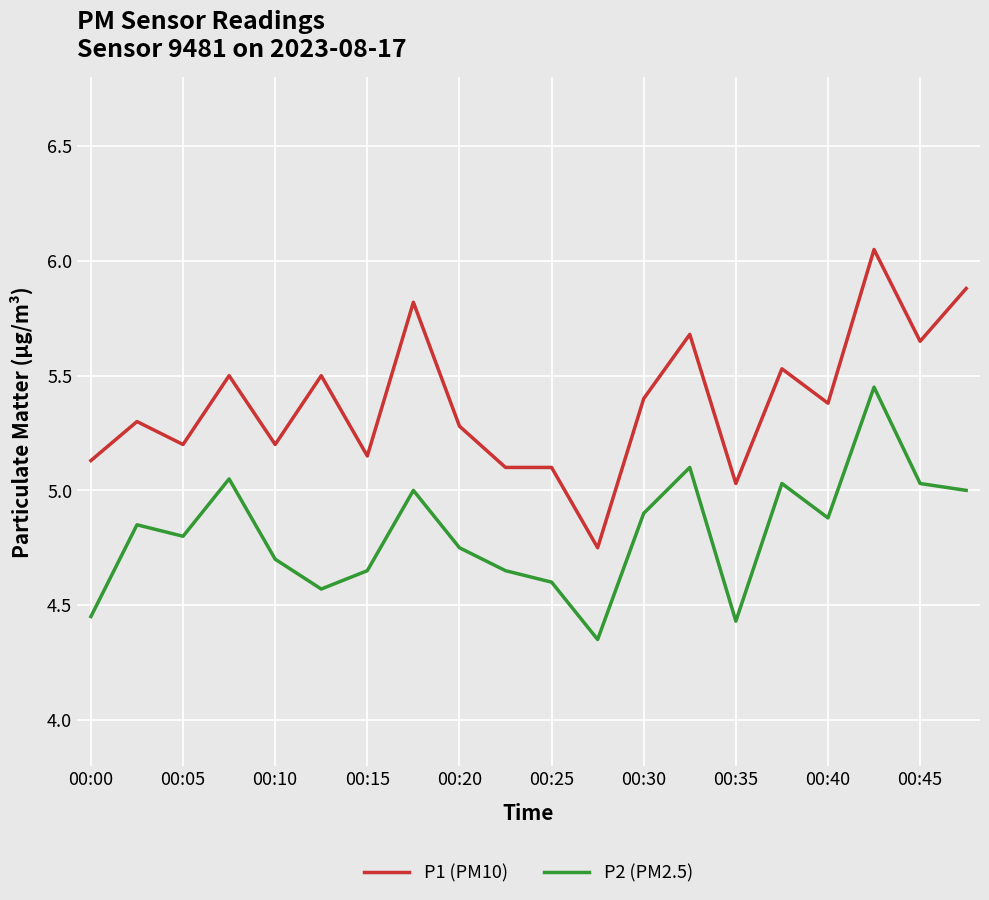

True or false: P1 (PM10) and P2 (PM2.5) intersect in this chart.

False